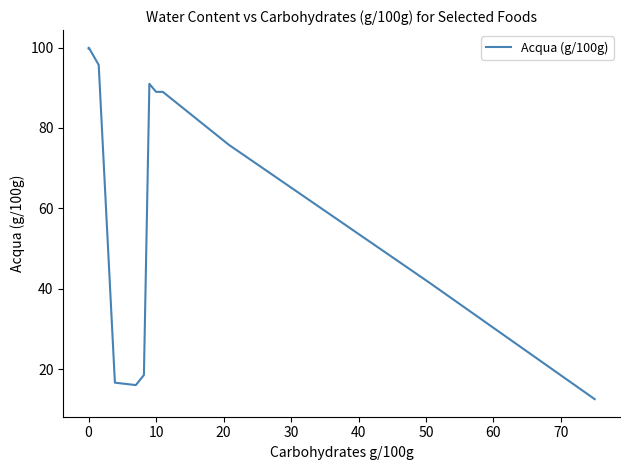

Does the chart have visible grid lines?

No